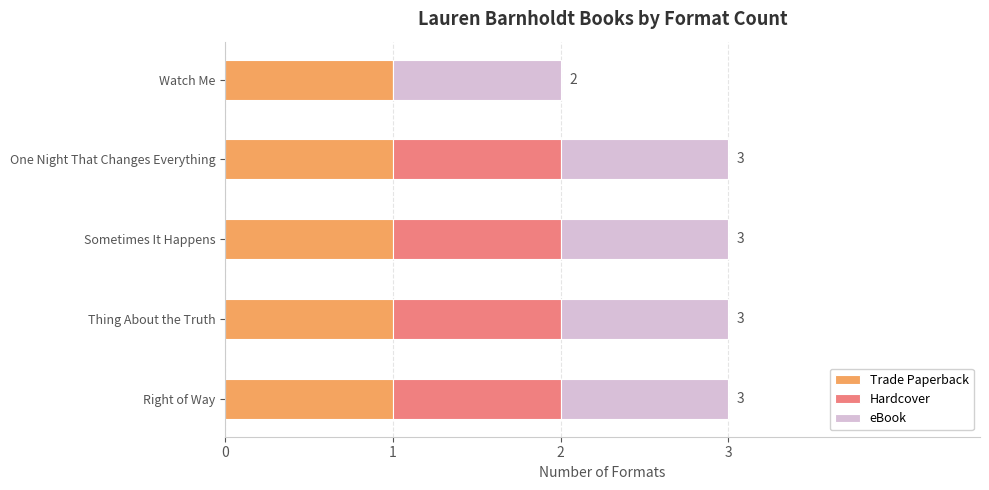

What are all the series names shown in the legend?

Trade Paperback, Hardcover, eBook